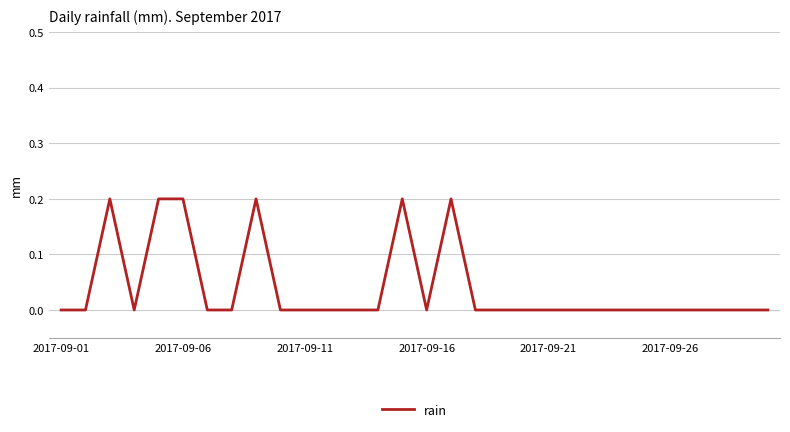

Count the number of categories in the chart.

30